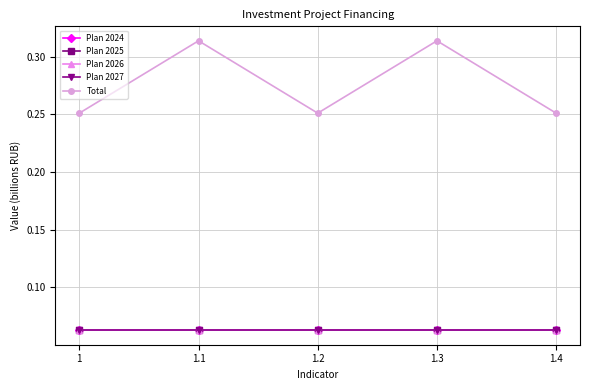

Reading left to right, what are all the values shown in this chart?

Plan 2024: 1=0.1	1.1=0.1	1.2=0.1	1.3=0.1	1.4=0.1
Plan 2025: 1=0.1	1.1=0.1	1.2=0.1	1.3=0.1	1.4=0.1
Plan 2026: 1=0.1	1.1=0.1	1.2=0.1	1.3=0.1	1.4=0.1
Plan 2027: 1=0.1	1.1=0.1	1.2=0.1	1.3=0.1	1.4=0.1
Total: 1=0.3	1.1=0.3	1.2=0.3	1.3=0.3	1.4=0.3